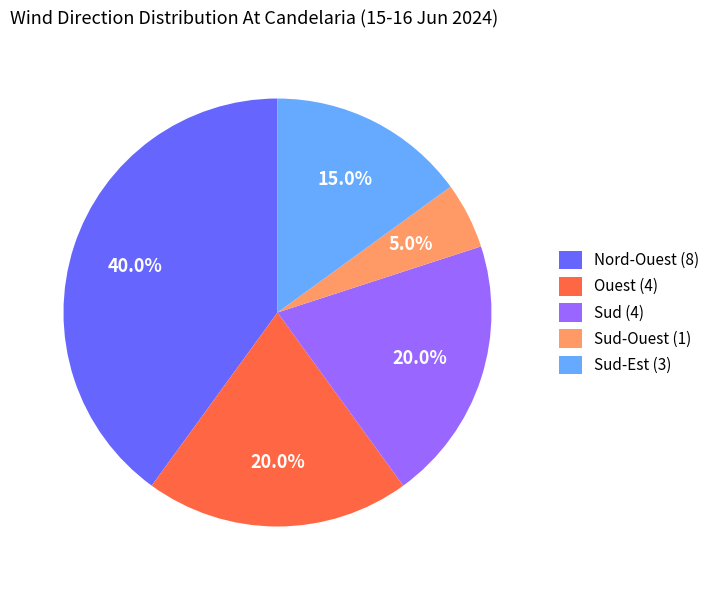

What is the largest slice in the pie chart?

Nord-Ouest (8)